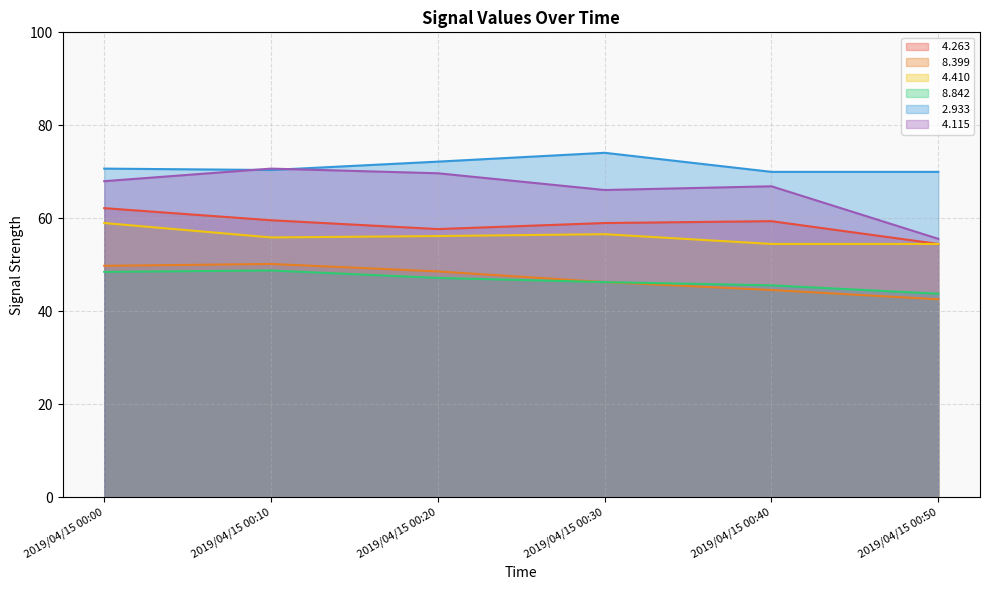

True or false:   4.263 has a value of 23.9 at 2019/04/15 00:10.

False